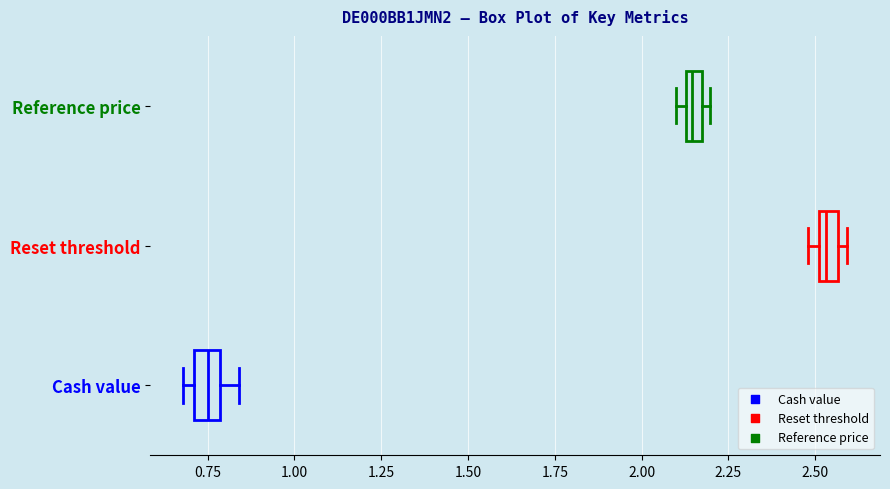

Where is the right edge of the box for Reference price on the x-axis? The values are not printed on the chart, so give them approximately, as read against the axis.

2.20